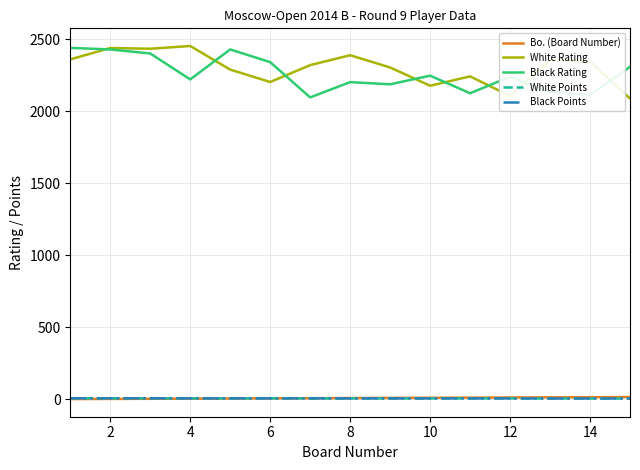

What is the lowest value of the Black Rating series?

2095.0